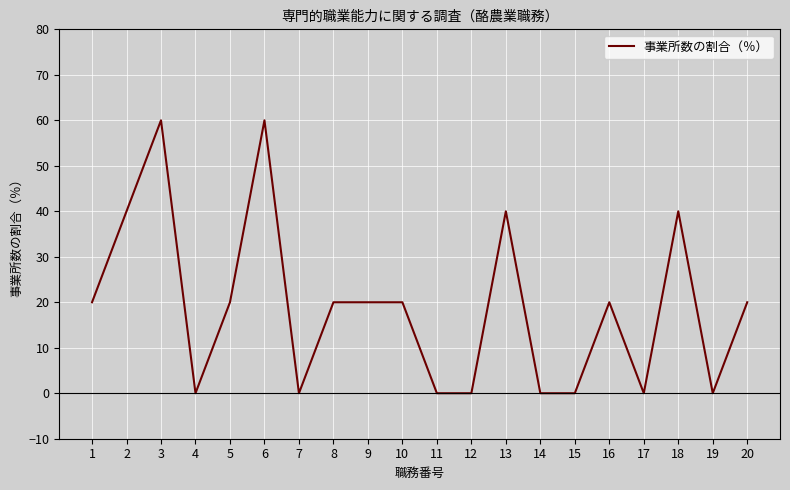

What is the change in value from 3 to 9?

-40